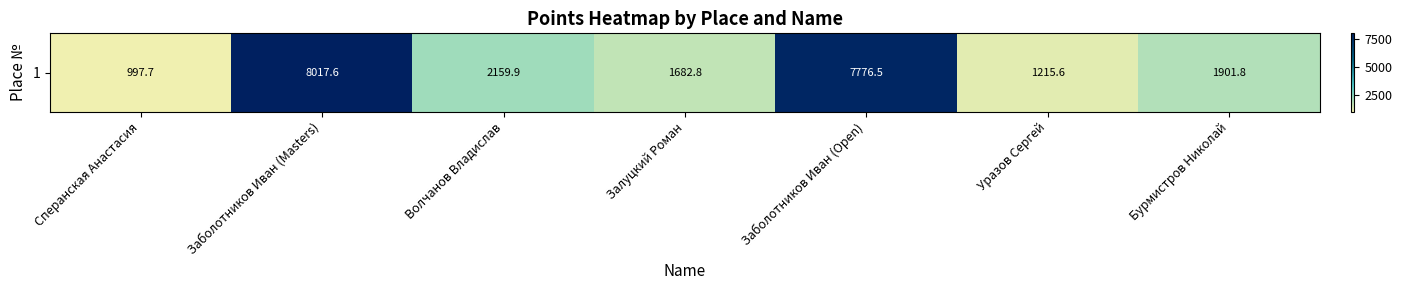

What is the sum of the values at Уразов Сергей and Волчанов Владислав?

3375.5